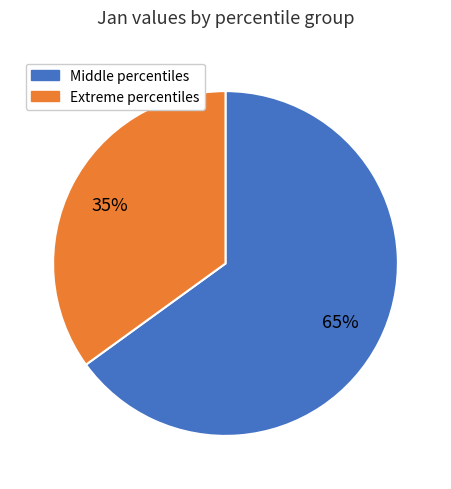

To the nearest percent, what is the difference between the largest and smallest slice percentages?

30%